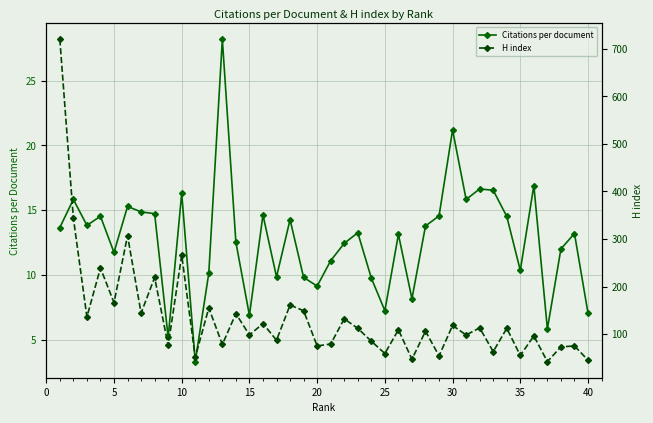

What are all the series names shown in the legend?

Citations per document, H index